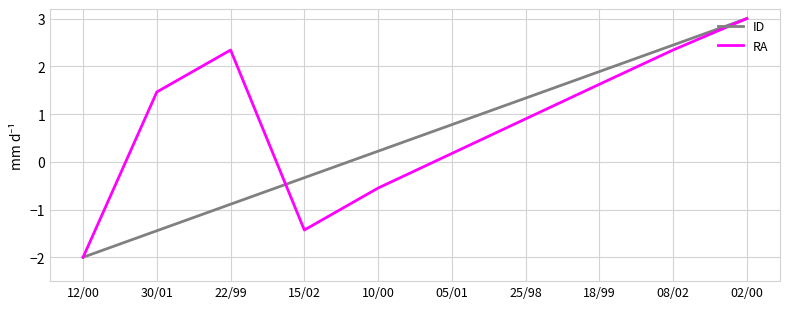

Reading left to right, transcribe all the data shown in this chart.

ID: -2.0	-1.4	-0.9	-0.3	0.2	0.8	1.3	1.9	2.4	3.0
RA: -2.0	1.5	2.3	-1.4	-0.6	0.2	0.9	1.6	2.3	3.0